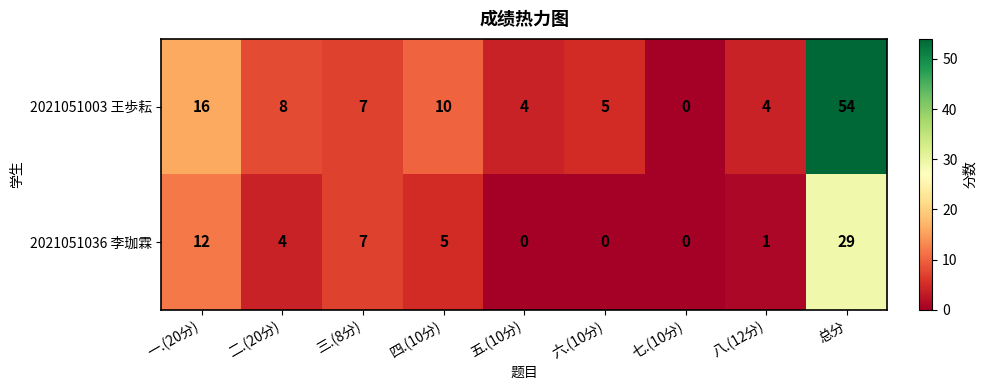

Rank the series by their maximum value, from highest to lowest.

2021051003 王歩耘, 2021051036 李珈霖